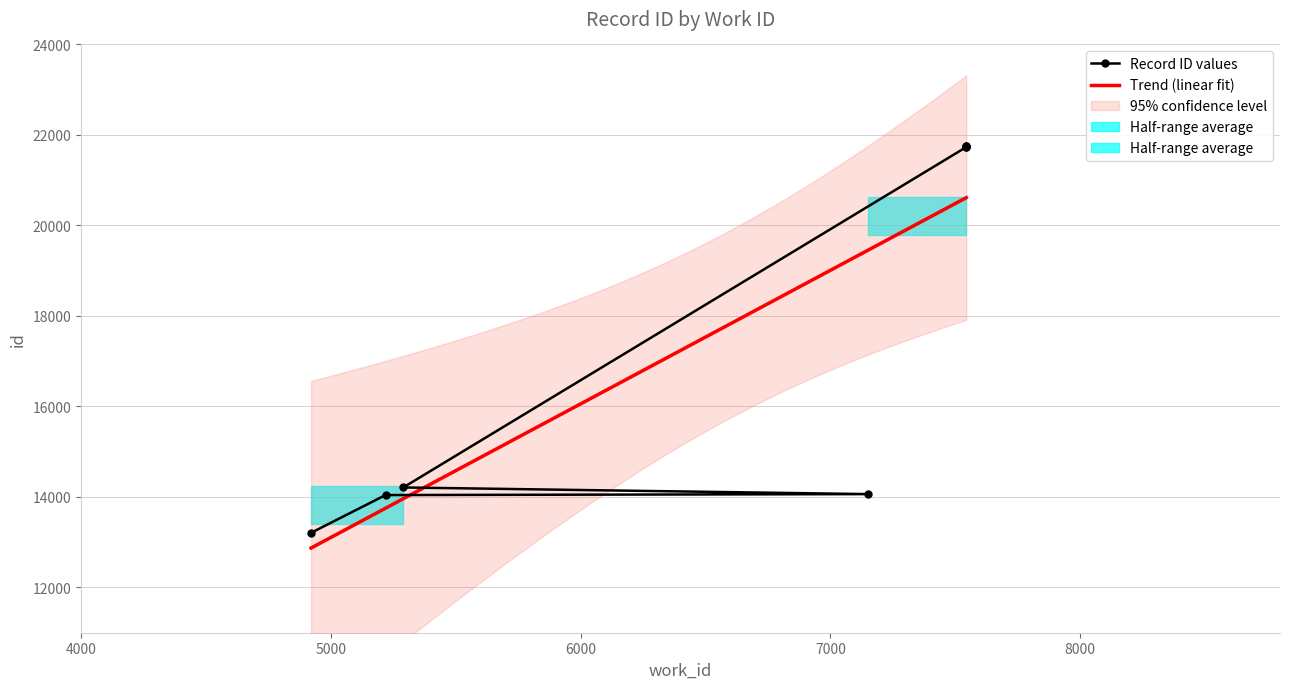

What is the smallest value displayed?

13208